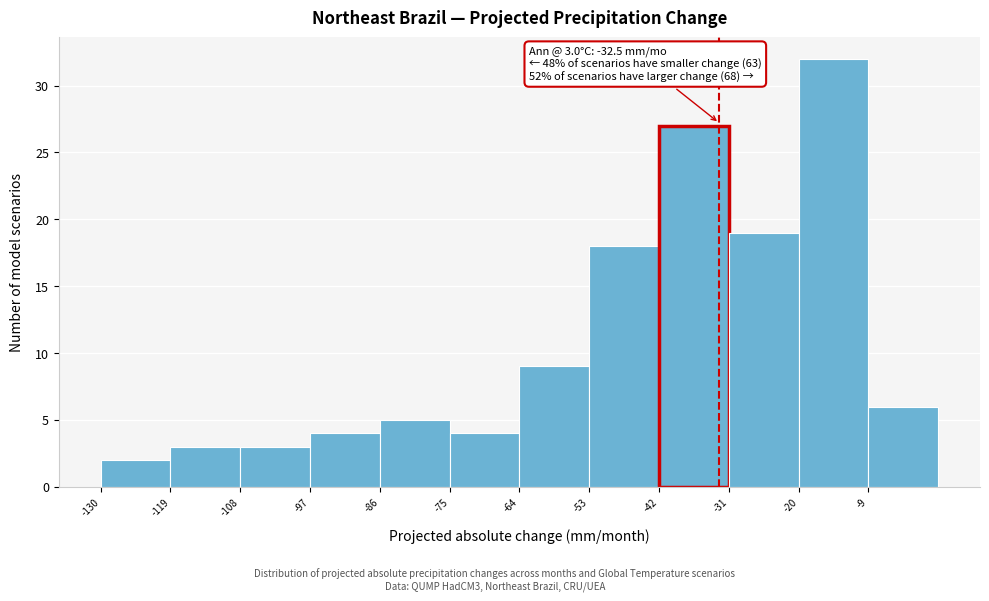

Which range on the x-axis has the tallest bar?

-20 to -9